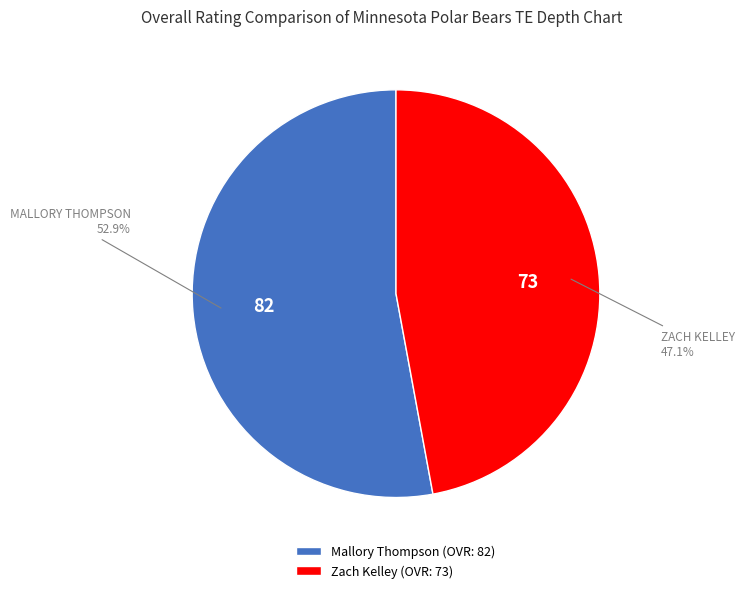

Is it true that Mallory Thompson is 53% of the pie?

True